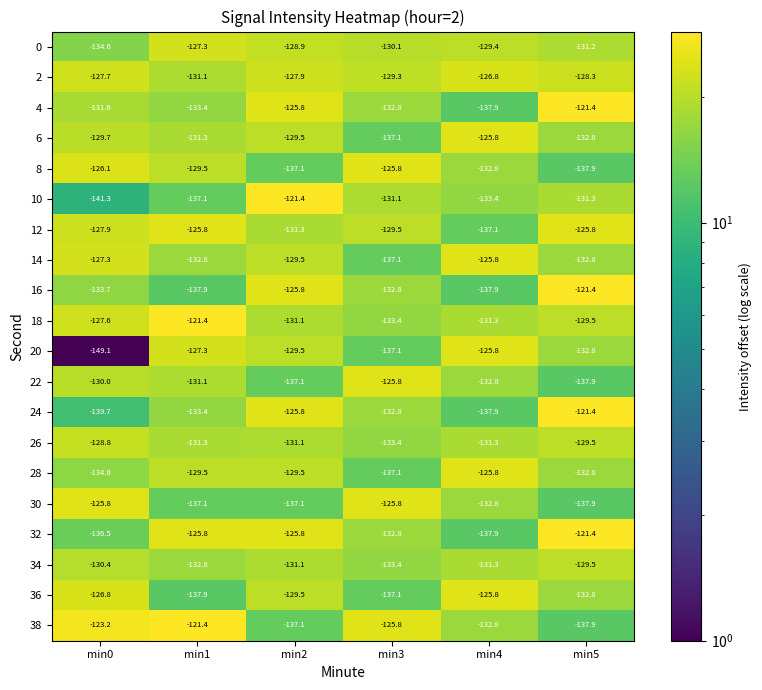

What is the smallest value displayed?

-149.1